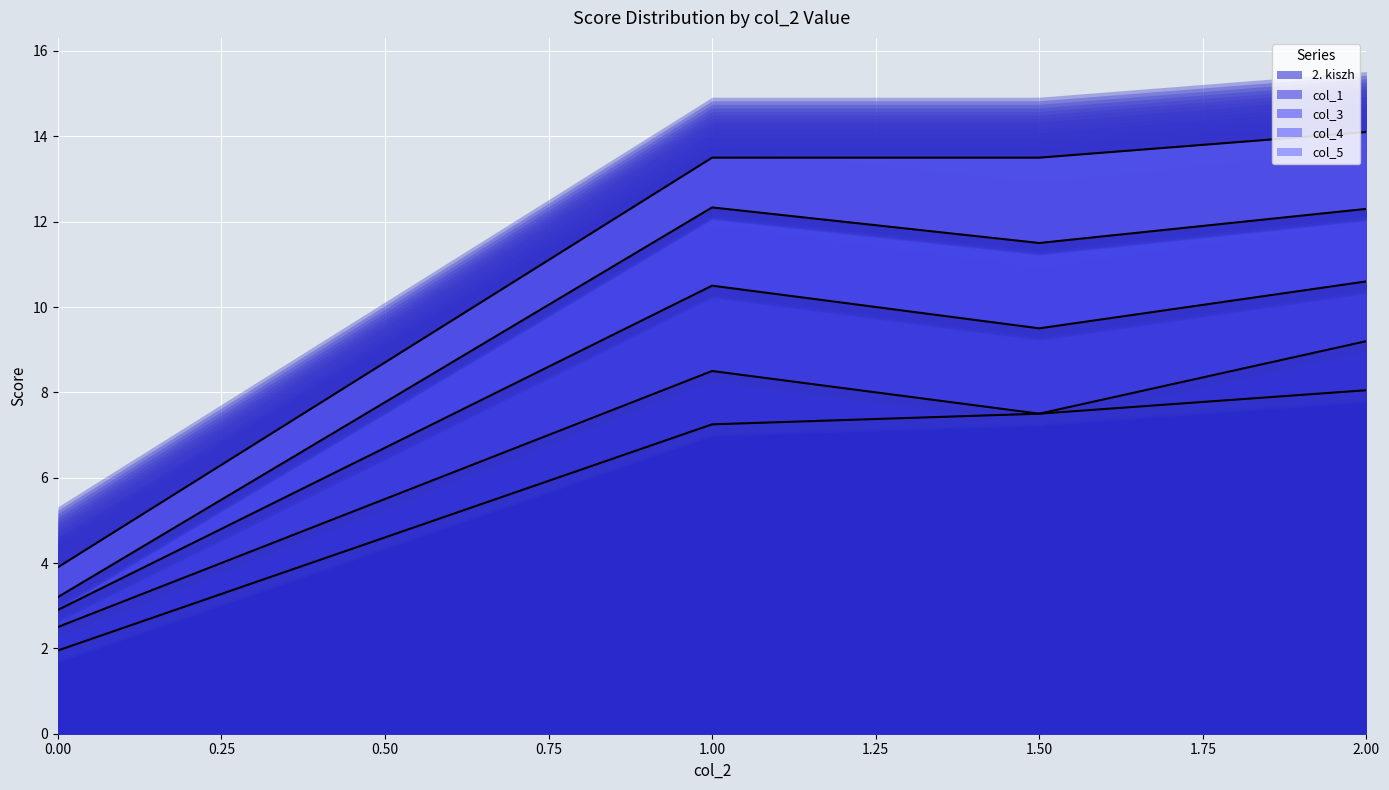

What is the value of the col_1 point at the 5th from the left?

2.0